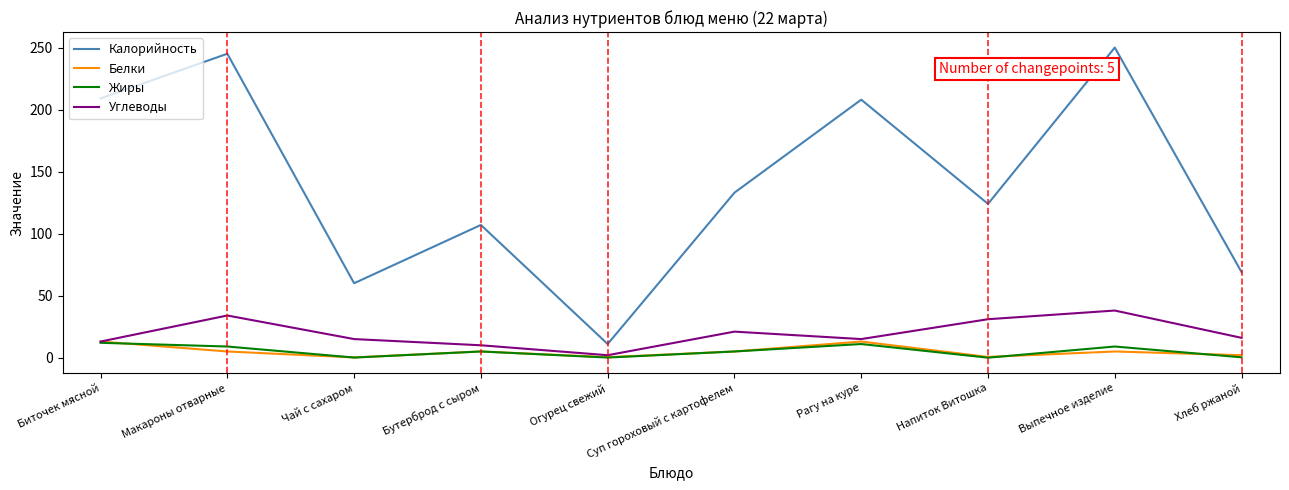

Which series has the widest spread of values?

Калорийность